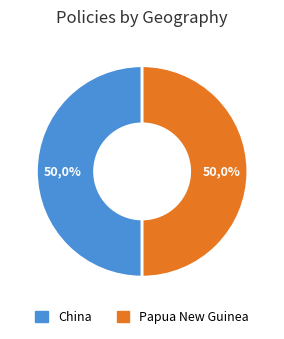

To the nearest percent, what is the combined percentage of China and Papua New Guinea?

100%